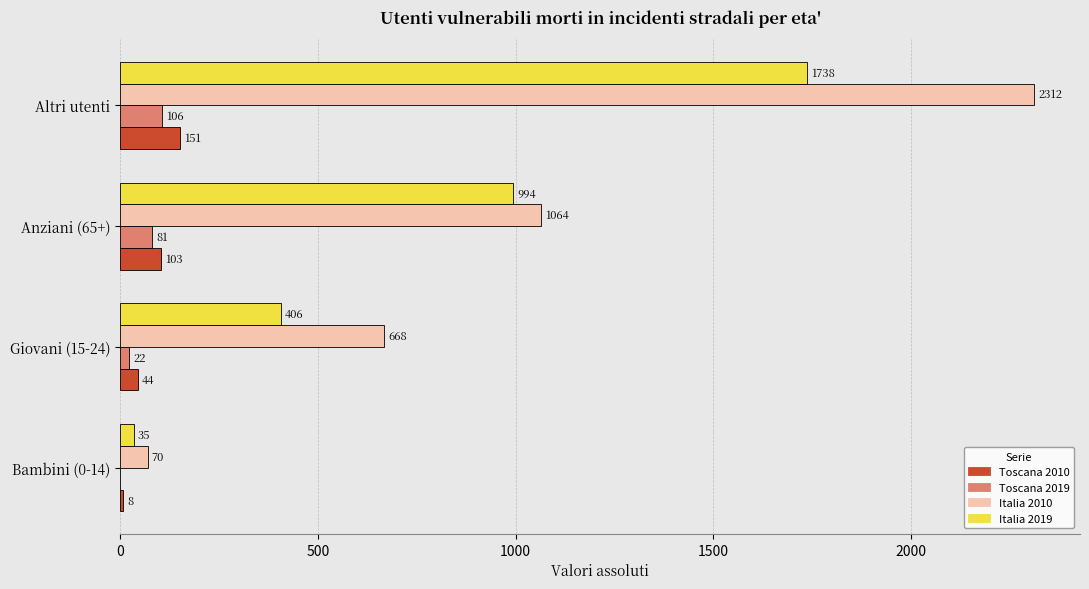

Count the number of categories in the chart.

4